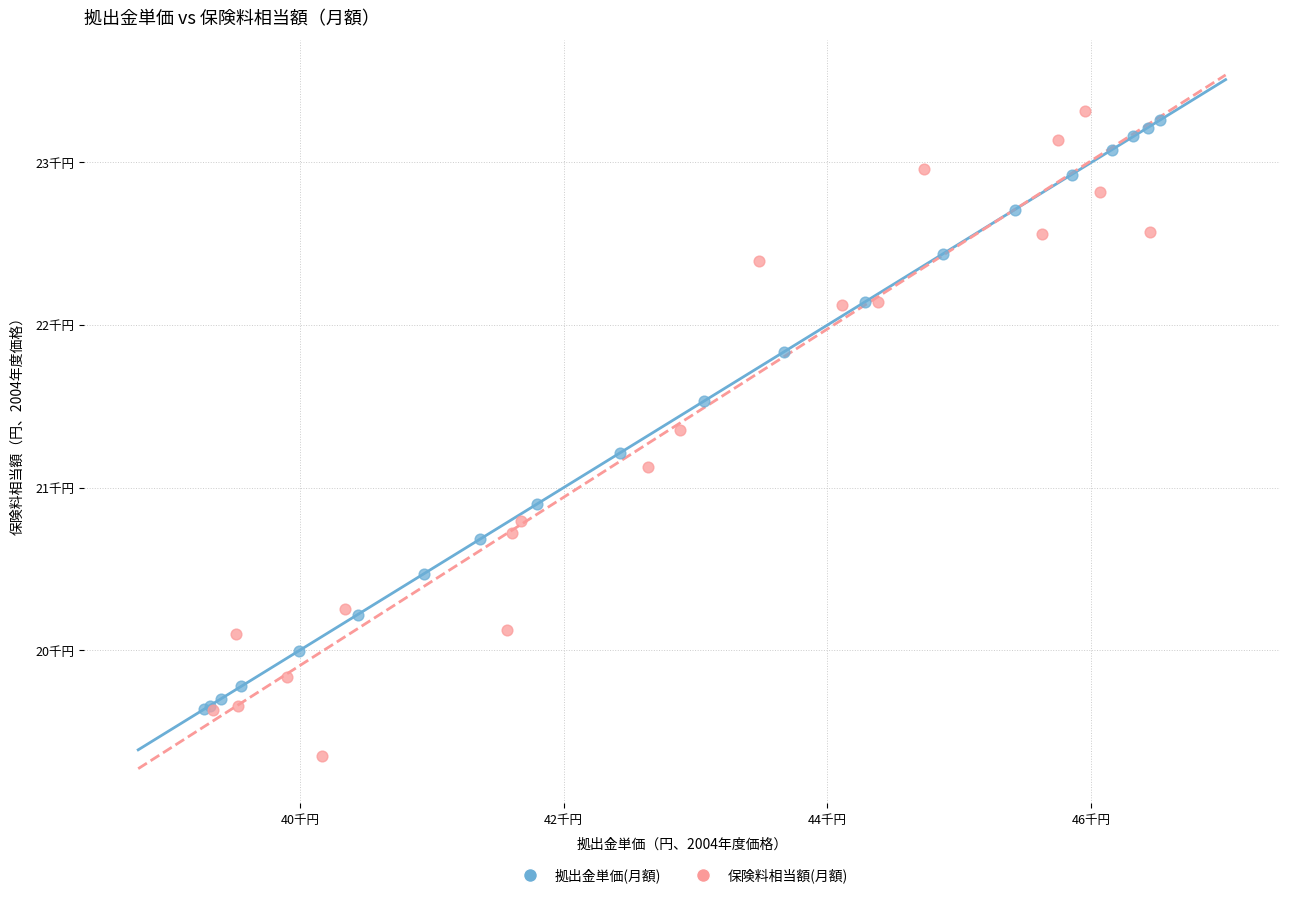

What are all the series names shown in the legend?

拠出金単価(月額), 保険料相当額(月額)